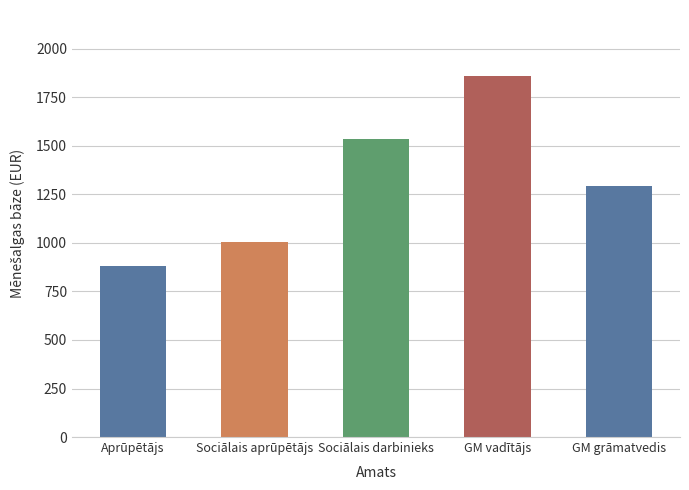

Reading left to right, what are all the values shown in this chart?

Aprūpētājs=880	Sociālais aprūpētājs=1005	Sociālais darbinieks=1537	GM vadītājs=1859	GM grāmatvedis=1291